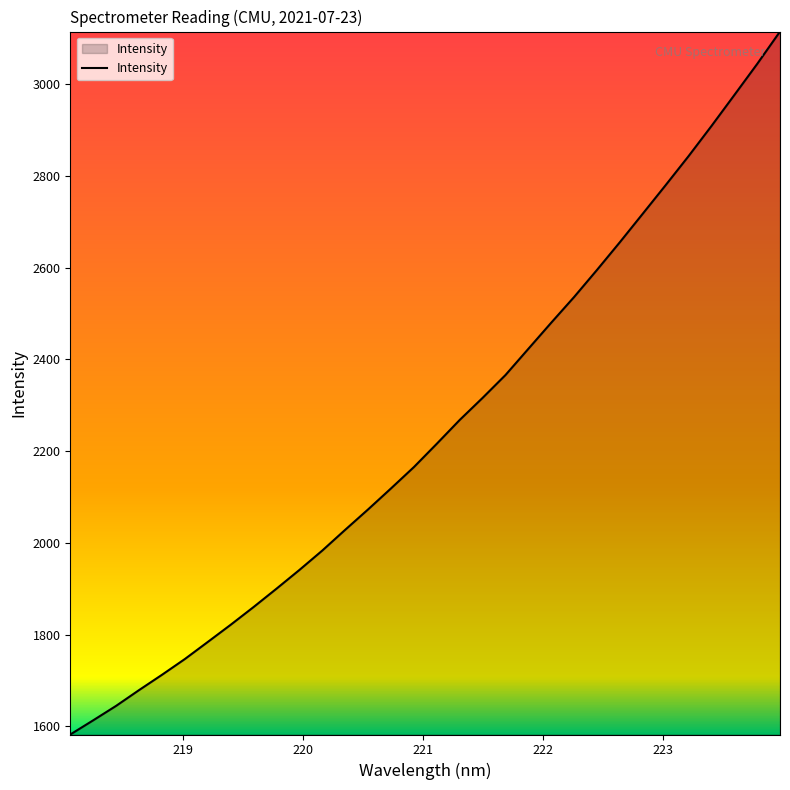

What is the maximum value shown in the chart?

3114.4